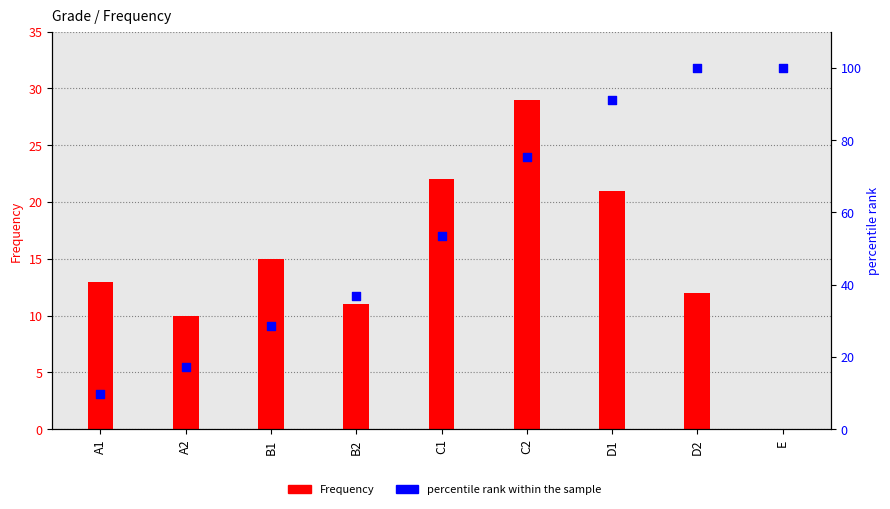

Is the value of percentile rank within the sample at C1 greater than the value of Frequency at B1?

Yes